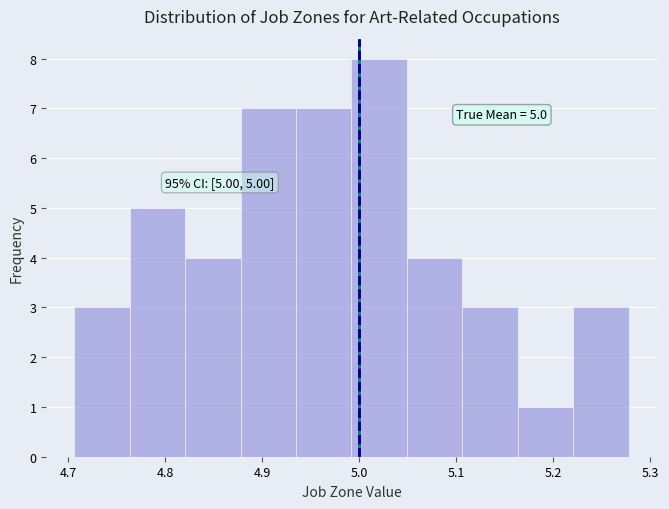

Which range on the x-axis has the tallest bar?

4.99 to 5.05